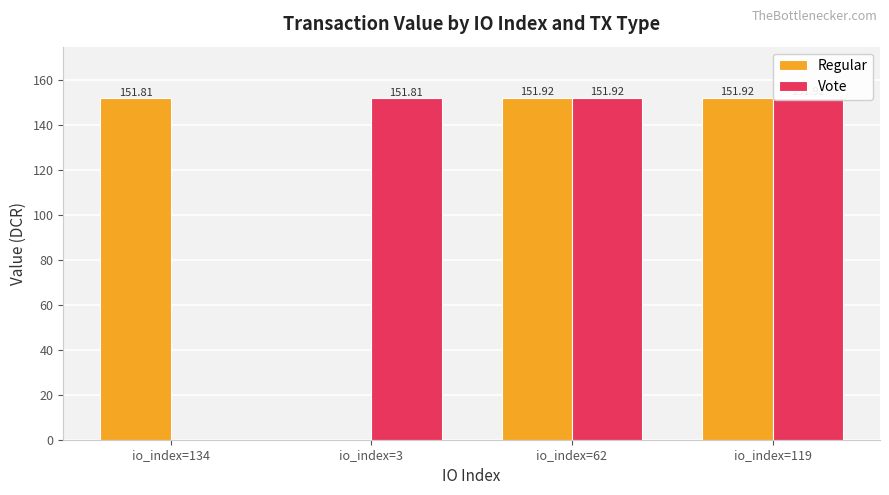

What is the difference between the second highest and second lowest values in the Vote series?

0.1